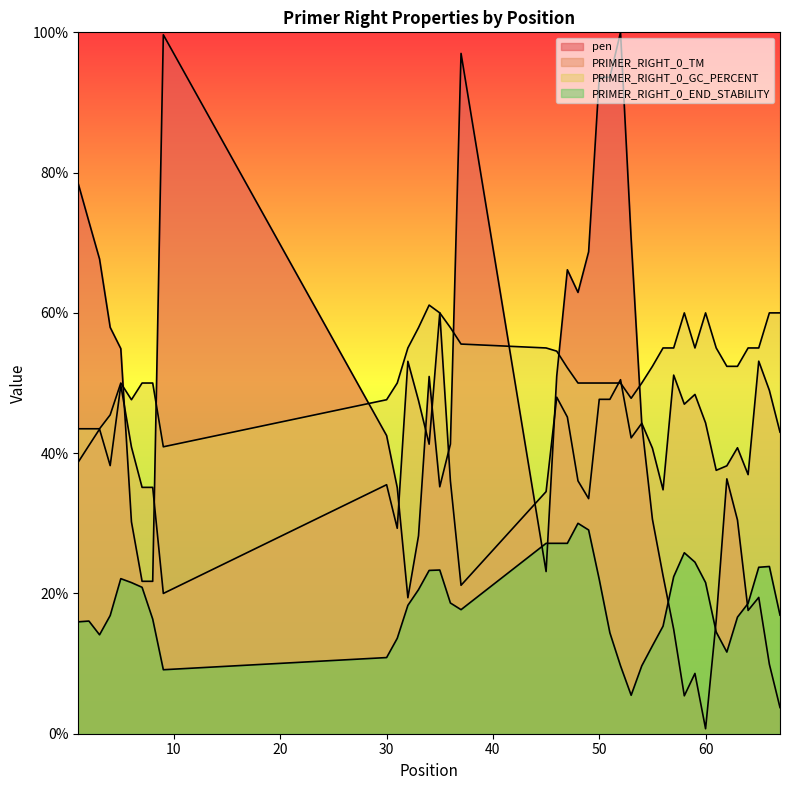

What is the difference between the second highest and minimum values in the PRIMER_RIGHT_0_TM series?

33.1